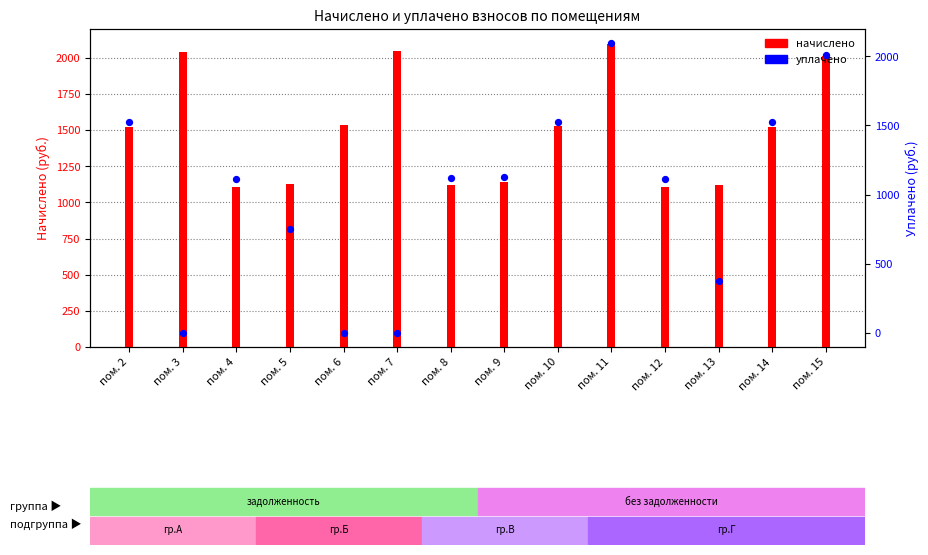

What is the total value across all series at пом. 8?

2241.7